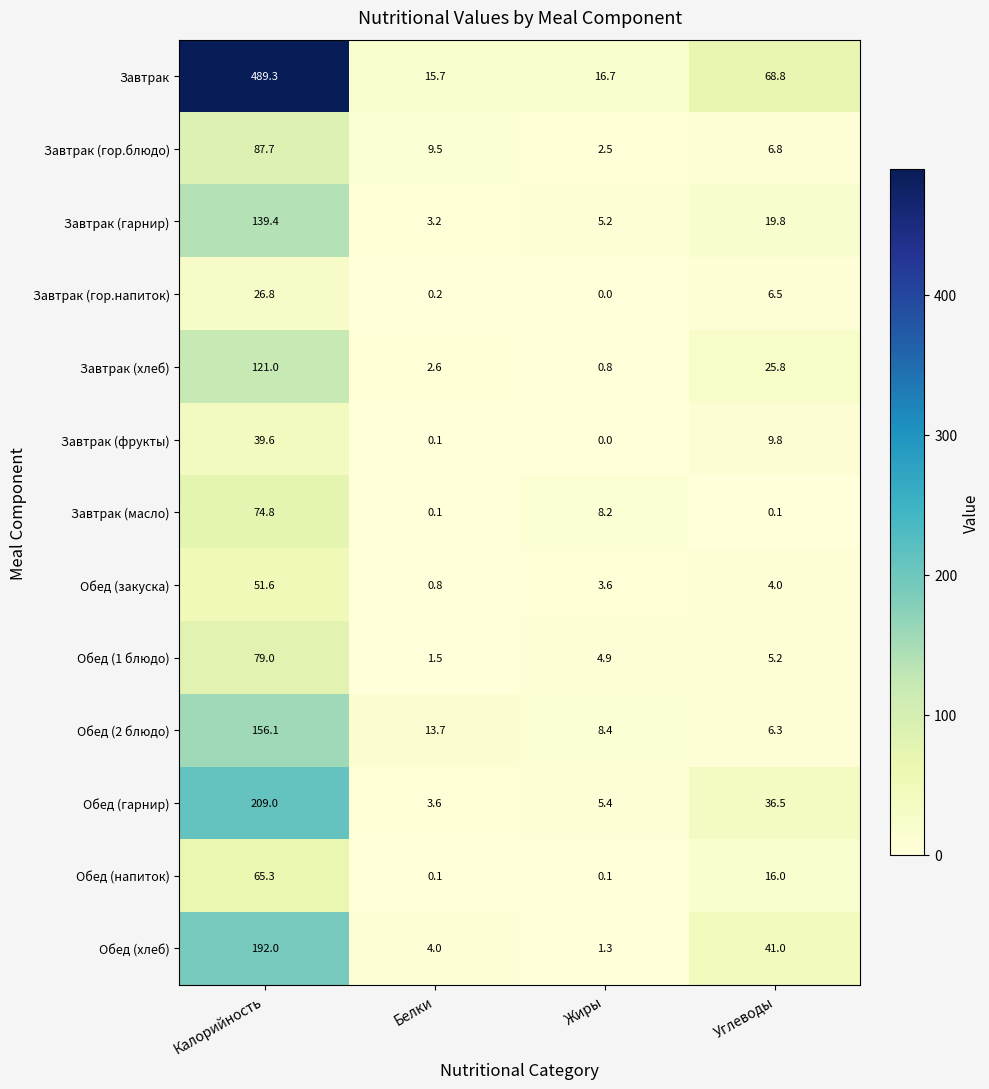

How many series are shown in this chart?

13